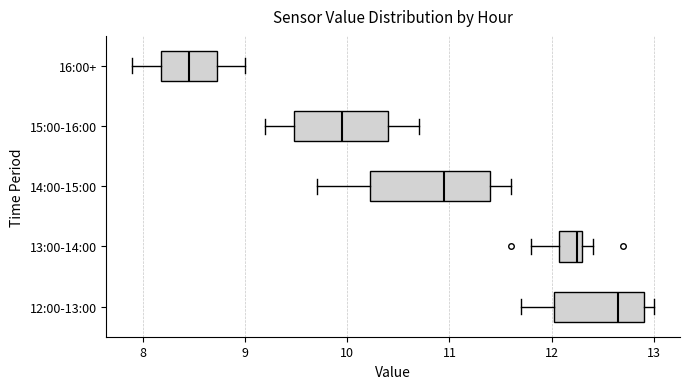

Reading bottom to top, transcribe this box plot: for each box, give where its median line is, the range the box spans, and where its two whiskers end, as read against the x-axis. The values are not printed on the chart, so give them approximately, as read against the axis.

12:00-13:00: median 12.7, box 12.0 to 12.9, whiskers 11.7 to 13.0
13:00-14:00: median 12.3 (just left of the box's right edge), box 12.1 to 12.3, whiskers 11.8 to 12.4
14:00-15:00: median 11.0, box 10.2 to 11.4, whiskers 9.7 to 11.6
15:00-16:00: median 10.0, box 9.5 to 10.4, whiskers 9.2 to 10.7
16:00+: median 8.5, box 8.2 to 8.7, whiskers 7.9 to 9.0